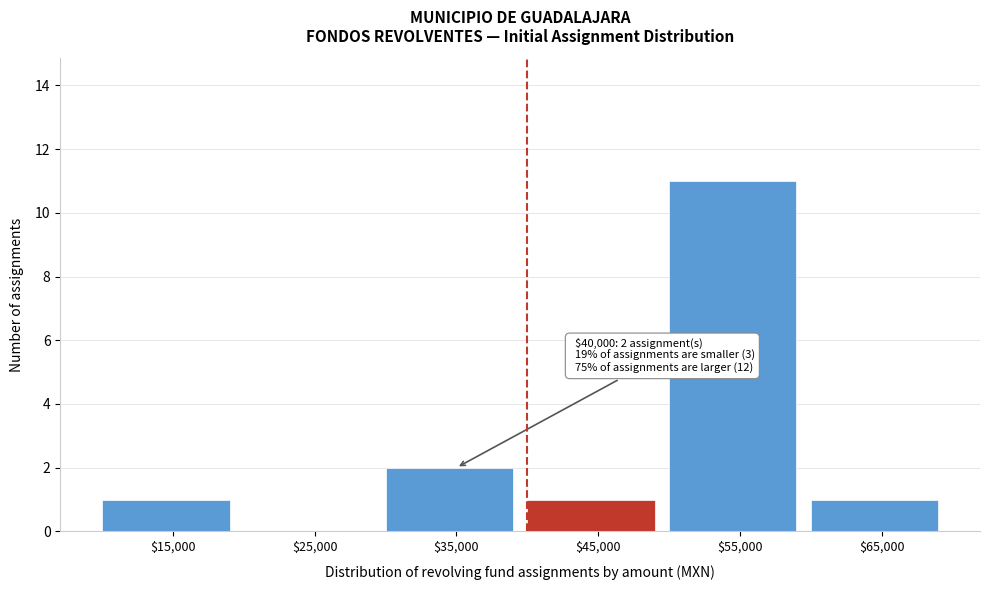

Which range on the x-axis has the tallest bar?

50000 to 60000